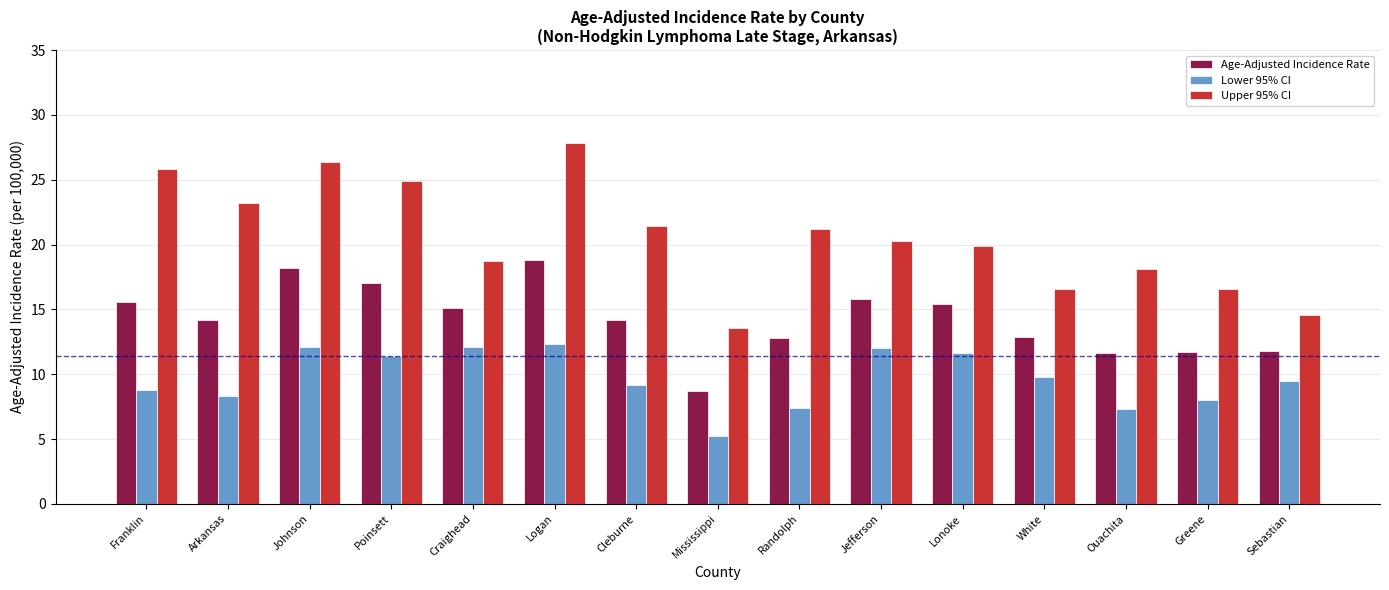

What is the label of the 7th bar from the right?

Randolph